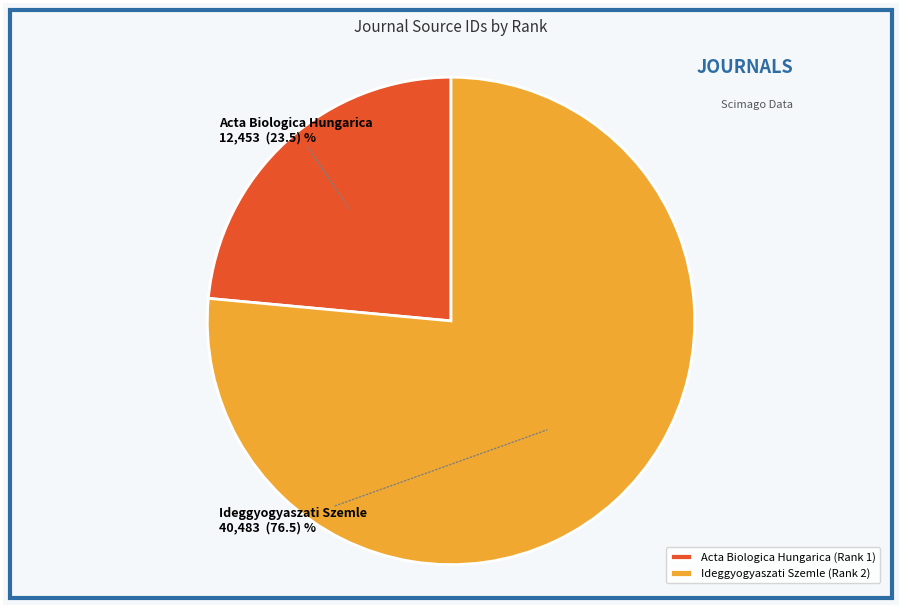

Is the sum of Ideggyogyaszati Szemle (Rank 2) and Acta Biologica Hungarica (Rank 1) greater than half?

Yes